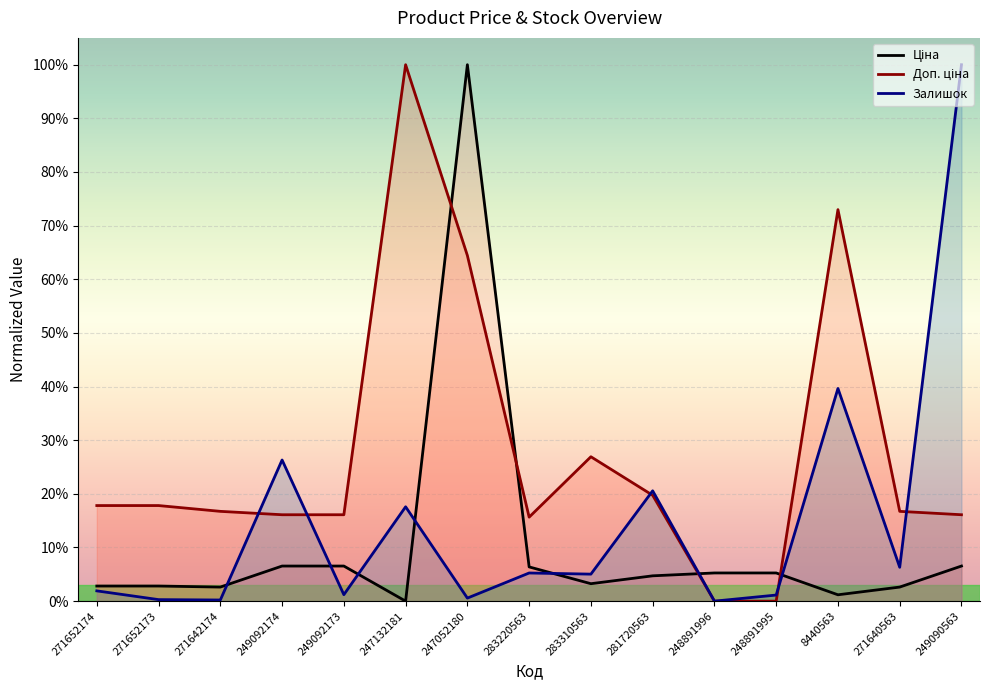

How many lines are shown in the chart?

3